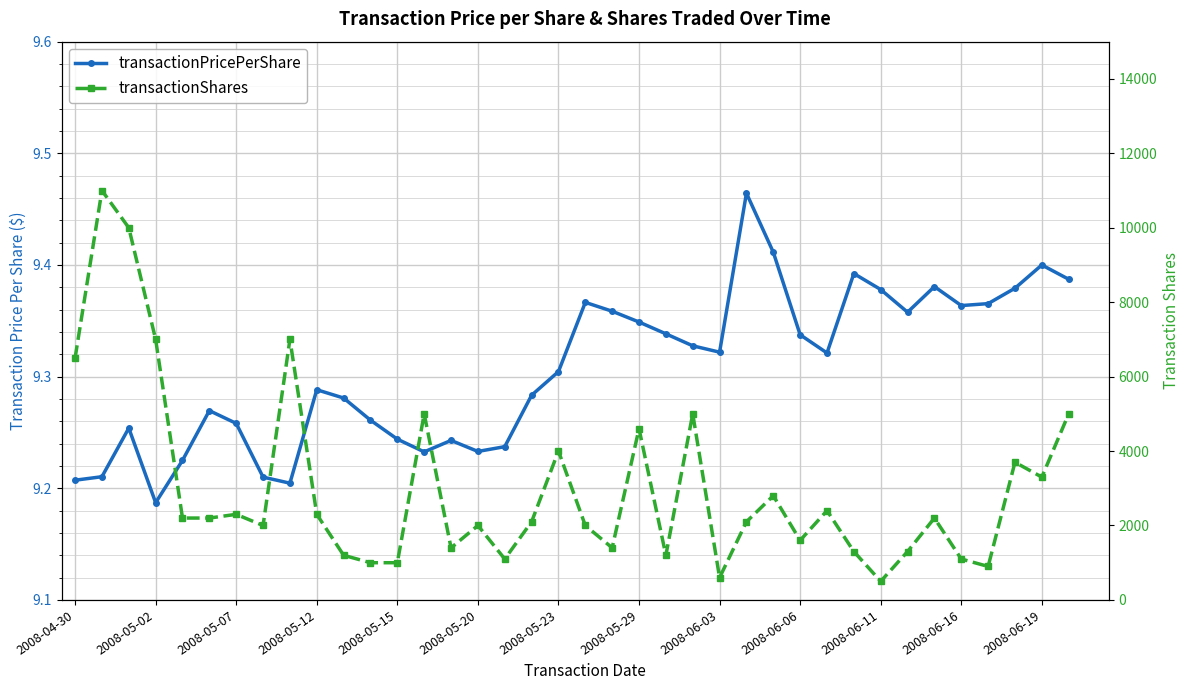

True or false: transactionPricePerShare and transactionShares cross at least once.

False